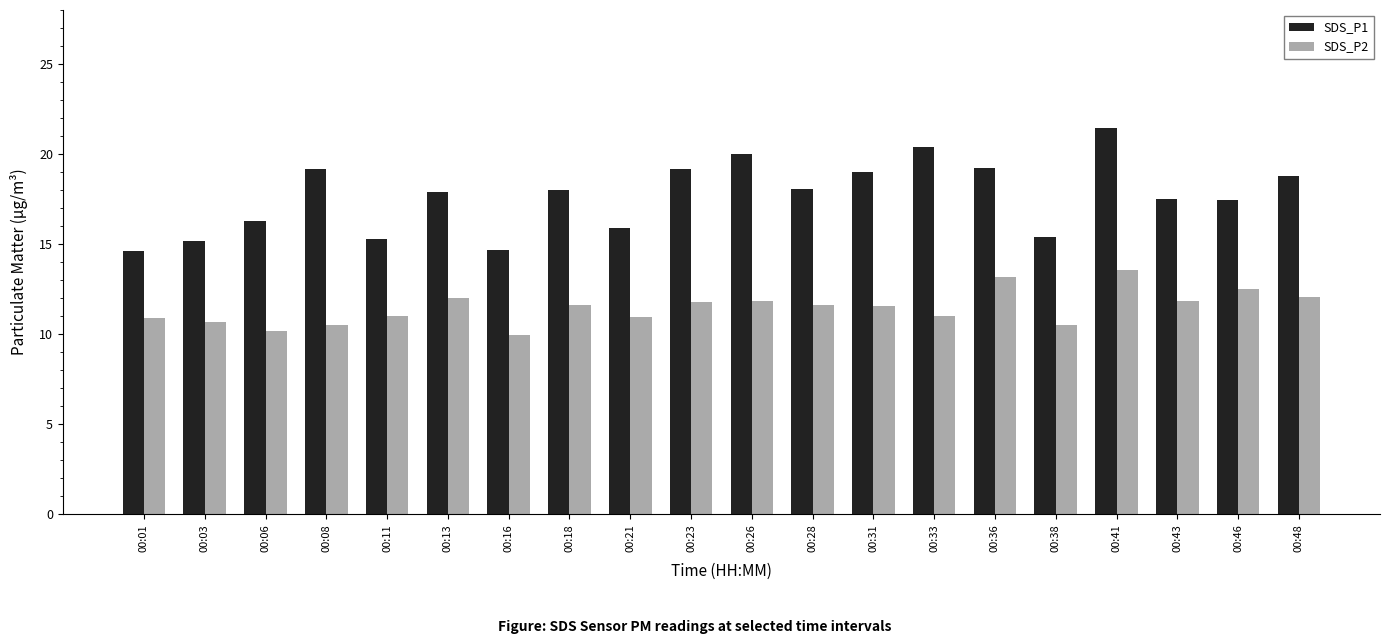

What is the smallest value displayed?

9.9